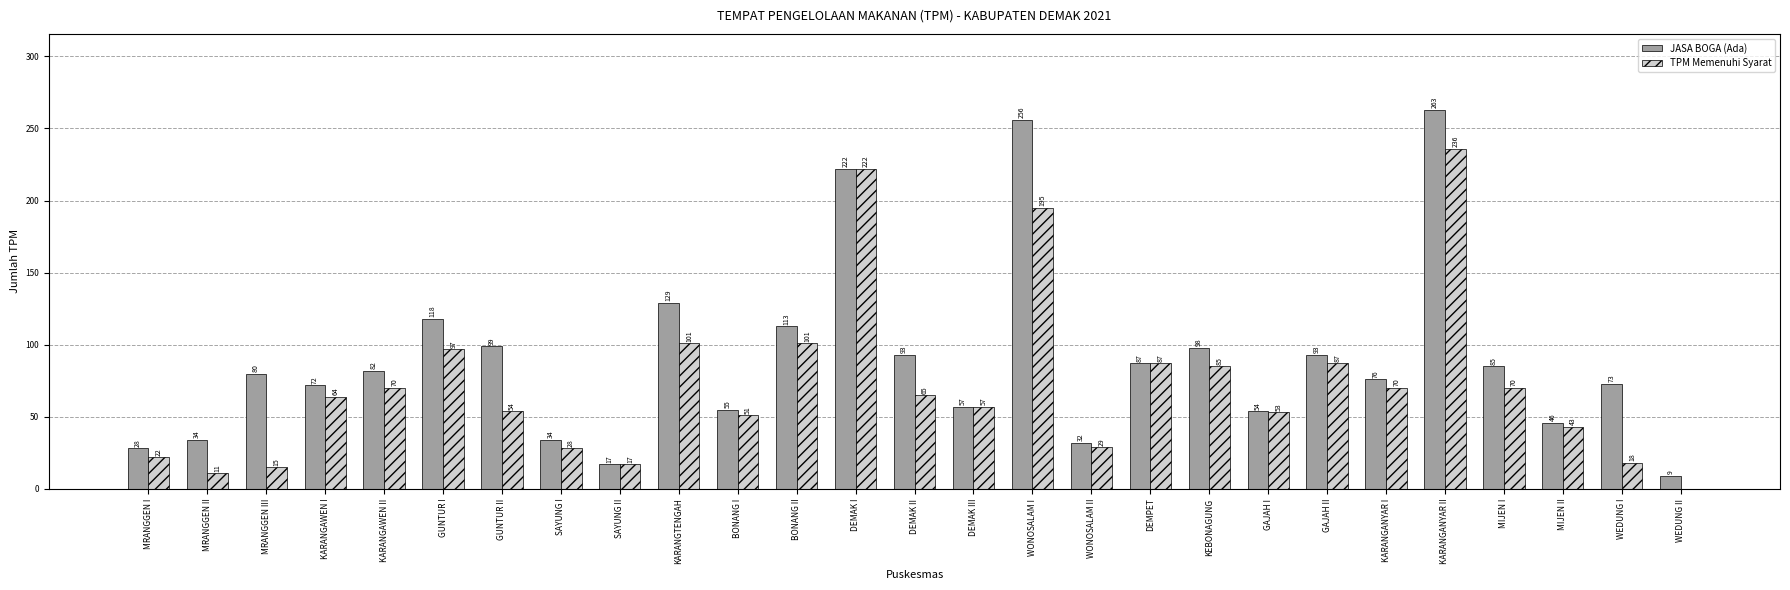

Are the bars horizontal?

No